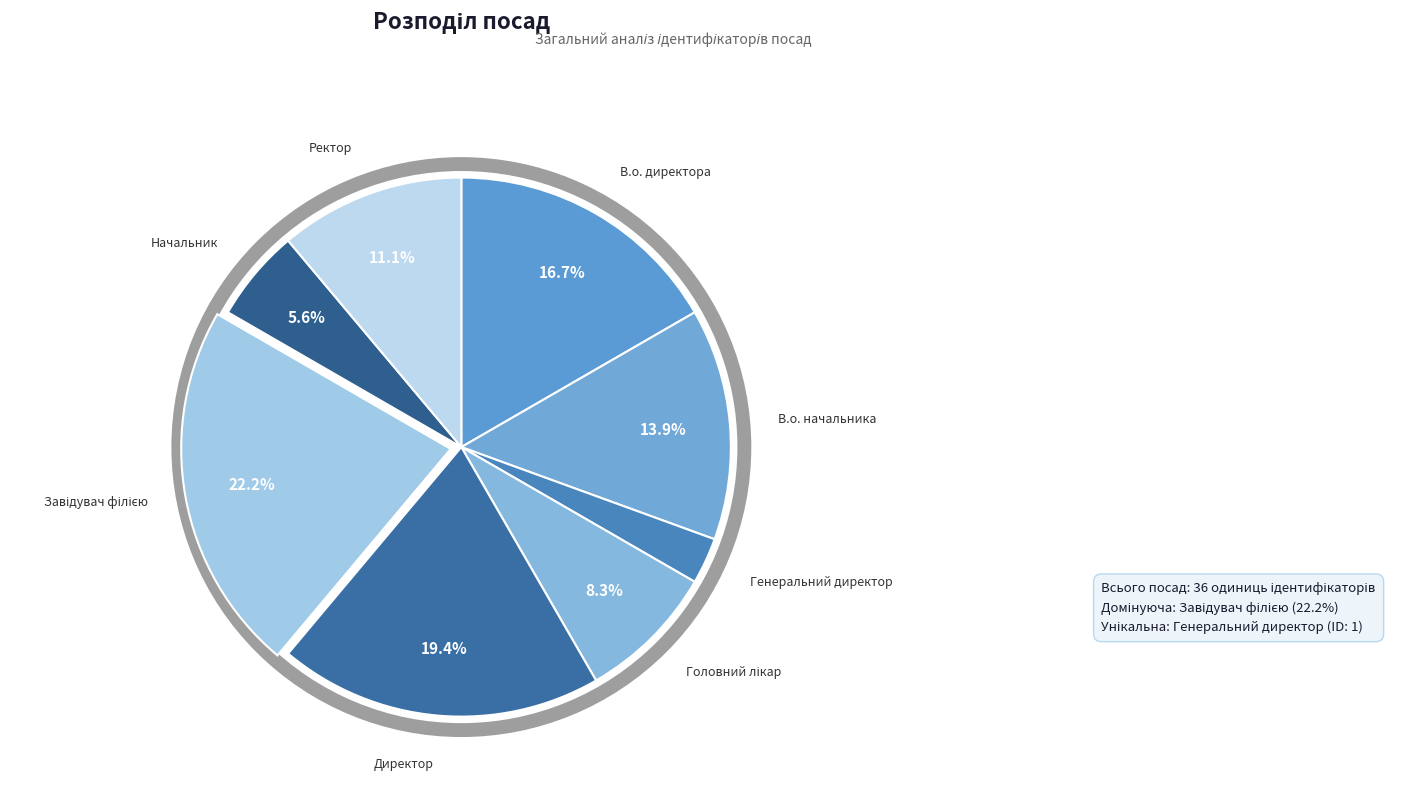

How many segments does this pie chart have?

8